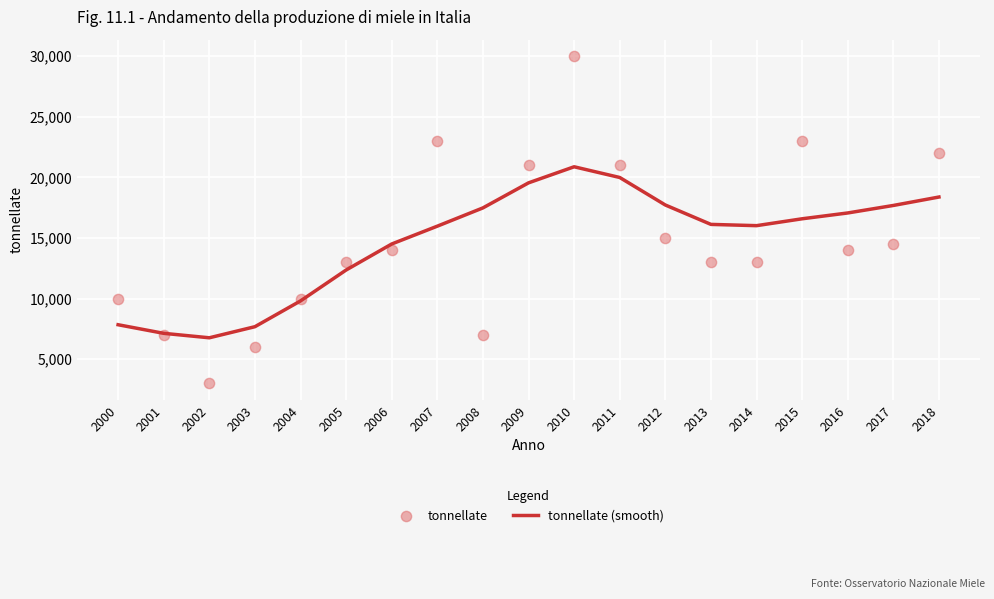

Is the value of tonnellate (smooth) at 2014 greater than the value of tonnellate at 2008?

Yes